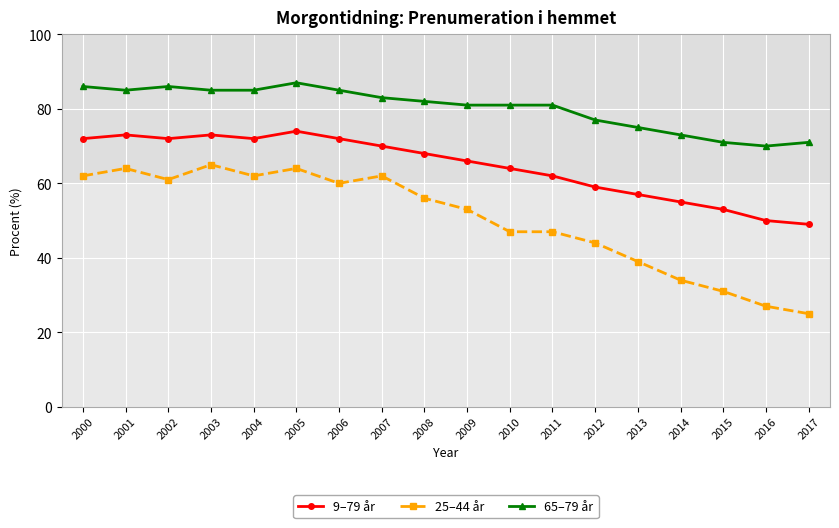

Reading left to right, extract all data points from this chart.

9–79 år: 2000=72	2001=73	2002=72	2003=73	2004=72	2005=74	2006=72	2007=70	2008=68	2009=66	2010=64	2011=62	2012=59	2013=57	2014=55	2015=53	2016=50	2017=49
25–44 år: 2000=62	2001=64	2002=61	2003=65	2004=62	2005=64	2006=60	2007=62	2008=56	2009=53	2010=47	2011=47	2012=44	2013=39	2014=34	2015=31	2016=27	2017=25
65–79 år: 2000=86	2001=85	2002=86	2003=85	2004=85	2005=87	2006=85	2007=83	2008=82	2009=81	2010=81	2011=81	2012=77	2013=75	2014=73	2015=71	2016=70	2017=71